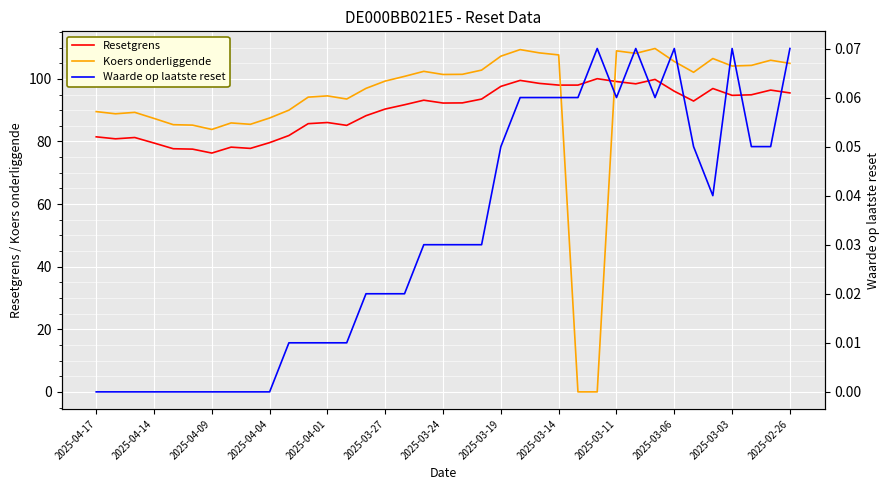

Which series ends up on top after the final intersection of Koers onderliggende and Resetgrens?

Koers onderliggende